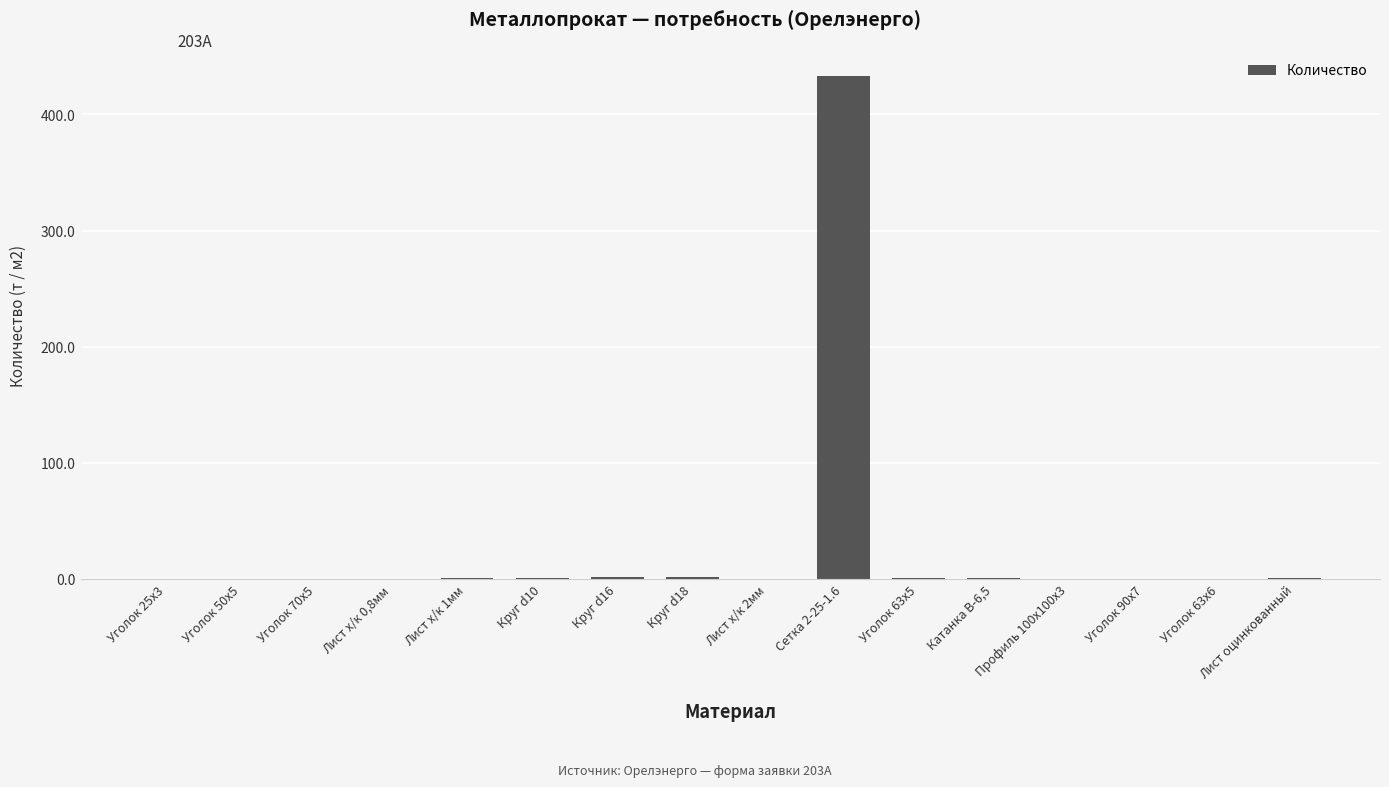

What is the greatest value displayed?

433.0